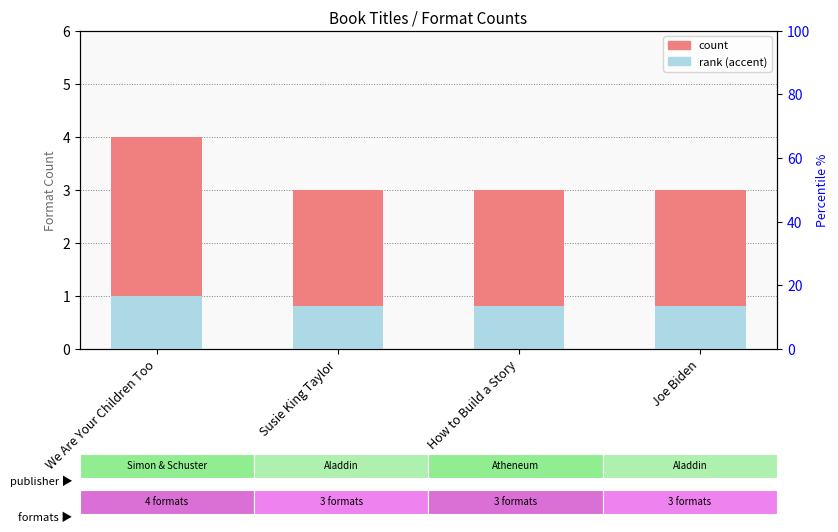

True or false: count has a value of 3.0 at Susie King Taylor.

True